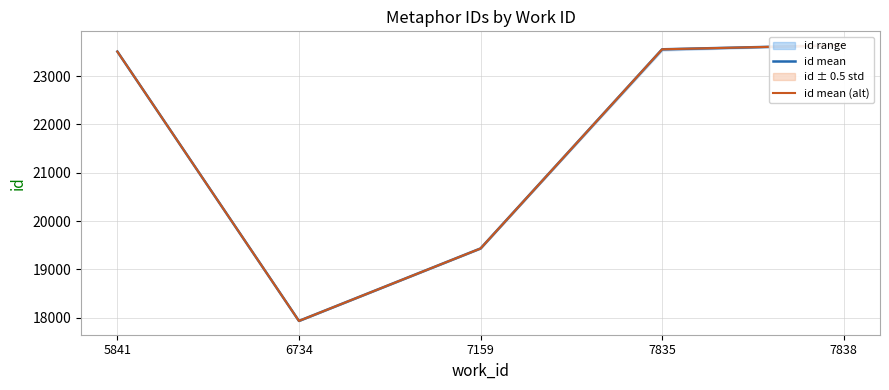

Is this an area chart (filled region under the line)?

No